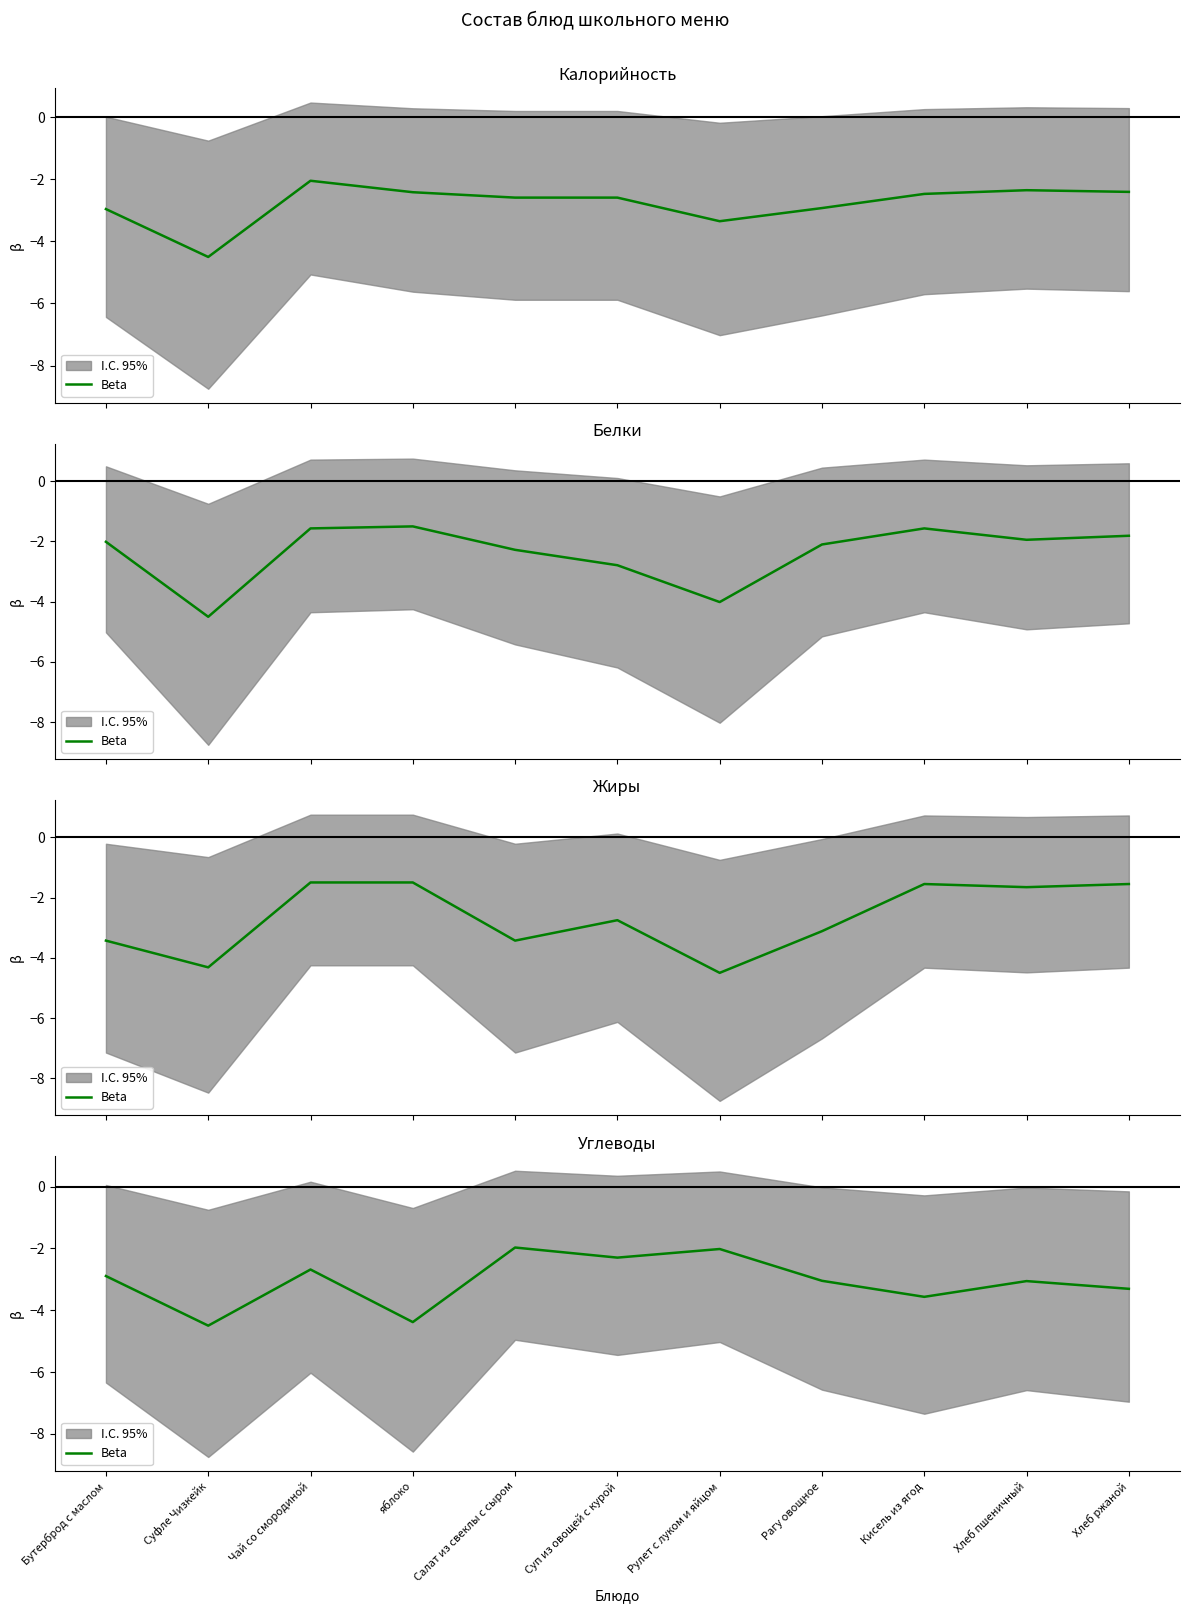

Rank the categories by value from highest to lowest.

Салат из свеклы с сыром, Рулет с луком и яйцом, Суп из овощей с курой, Чай со смородиной, Бутерброд с маслом, Рагу овощное, Хлеб пшеничный, Хлеб ржаной, Кисель из ягод, яблоко, Суфле Чизкейк